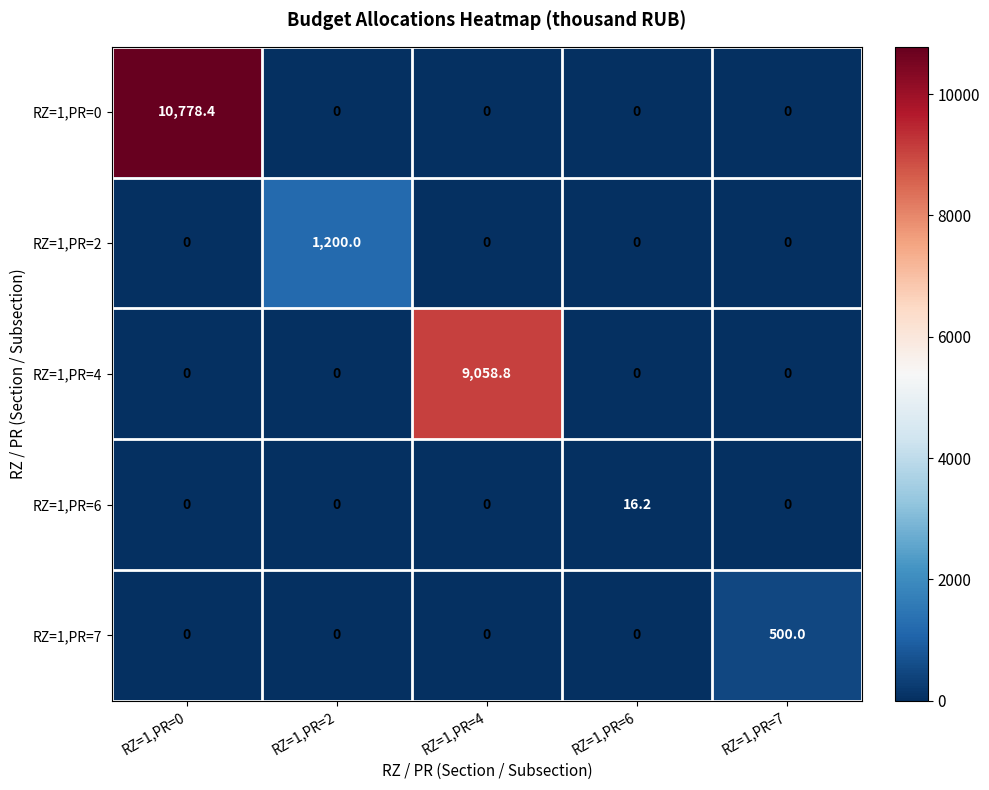

Which series changed the most between RZ=1,PR=2 and RZ=1,PR=4?

RZ=1,PR=4